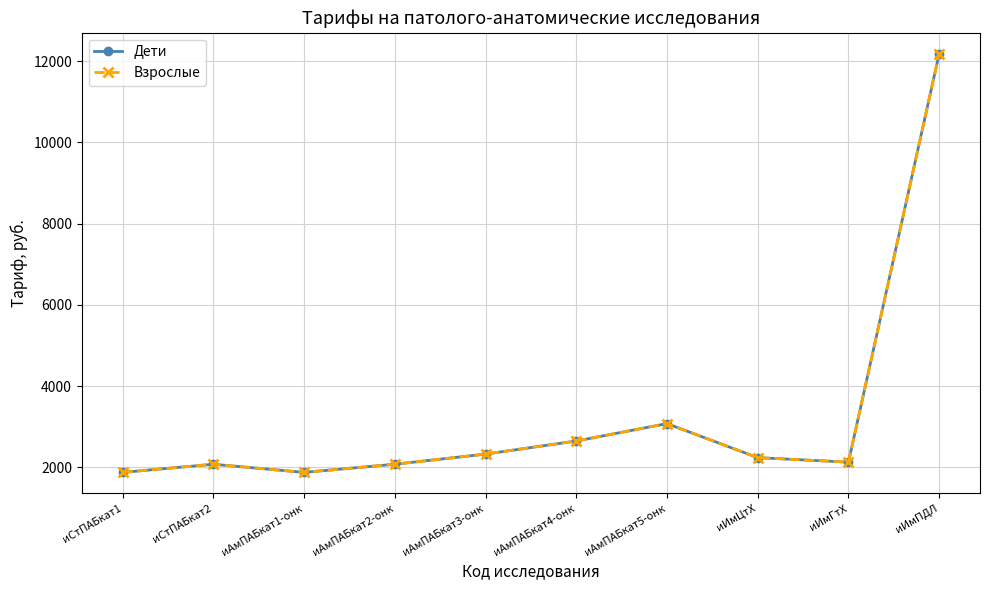

Does the chart have visible grid lines?

Yes